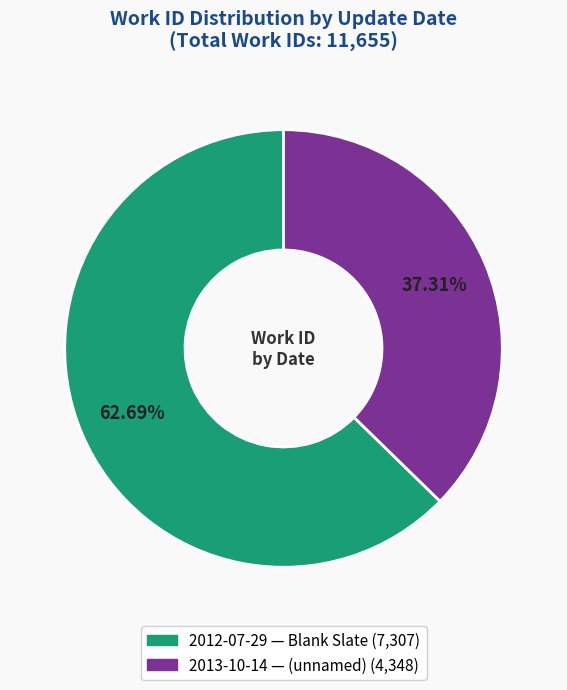

Is the sum of 2012-07-29 and 2013-10-14 greater than half?

Yes